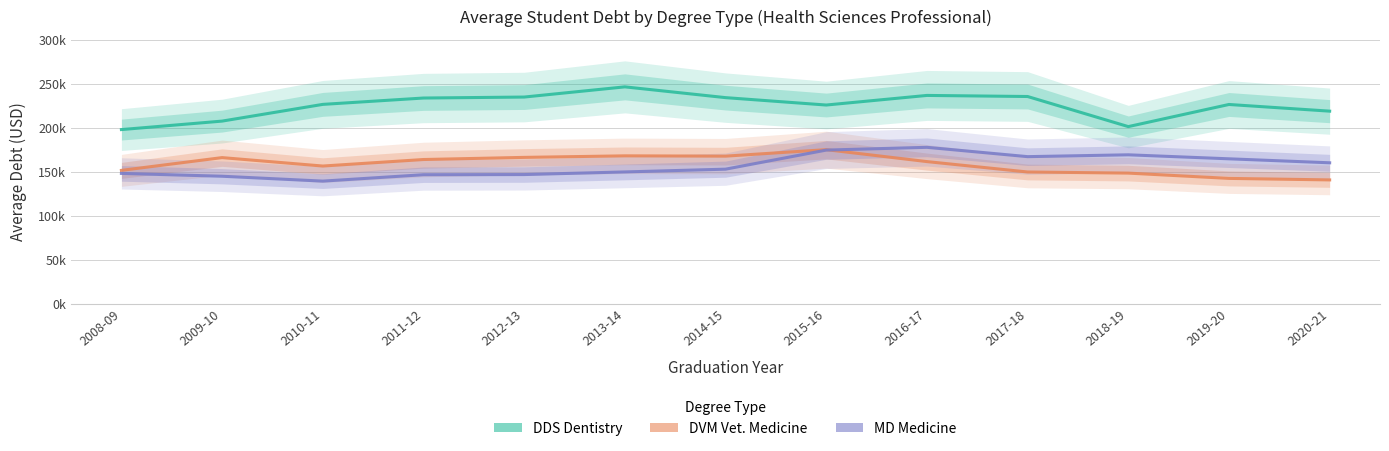

What is the maximum value shown in the chart?

246318